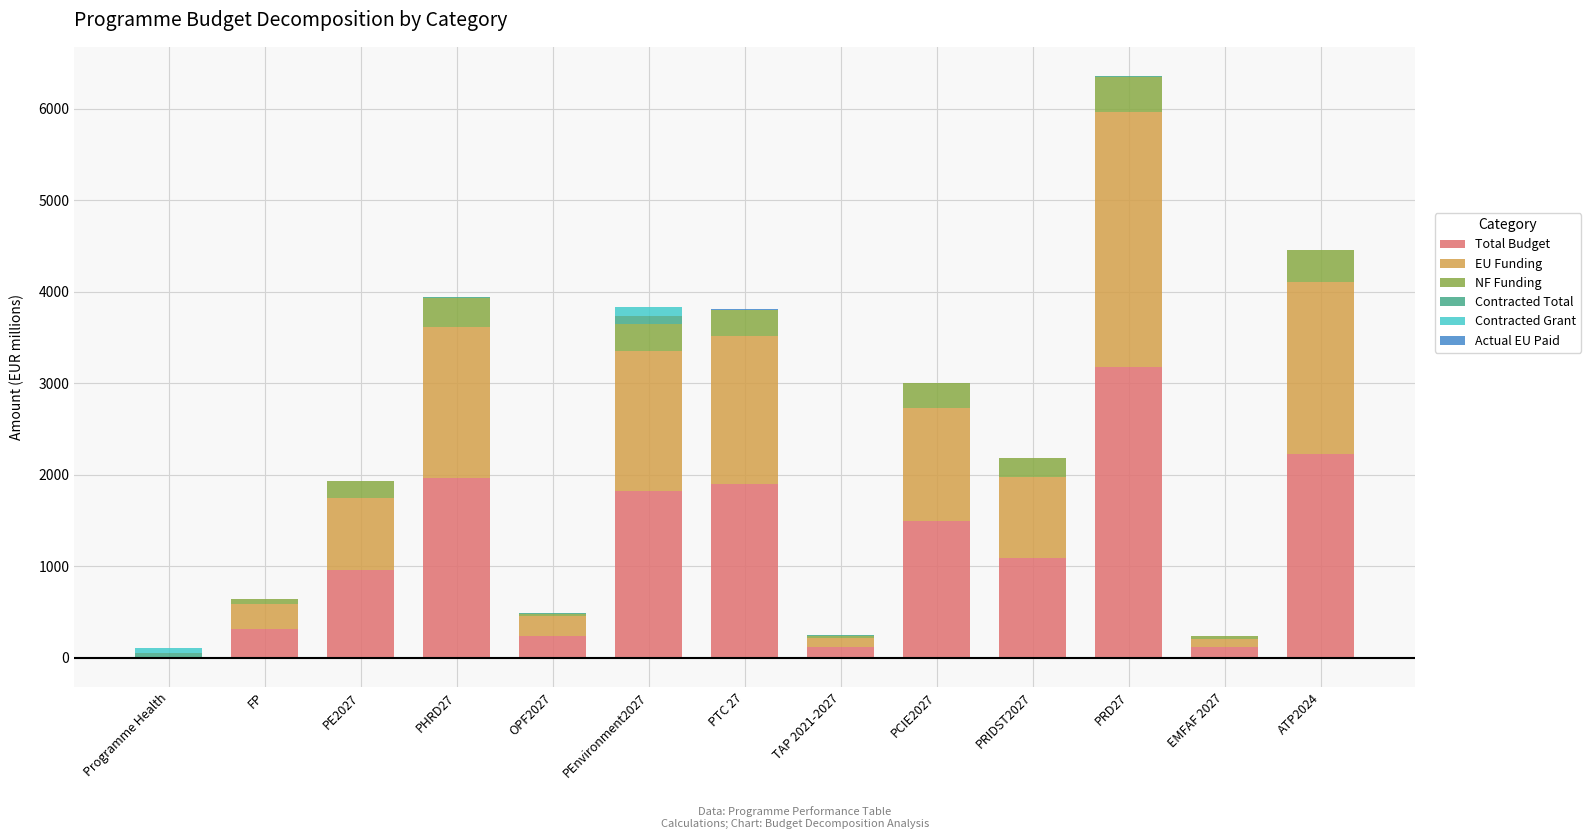

Which series has the largest range (max minus min)?

Total Budget